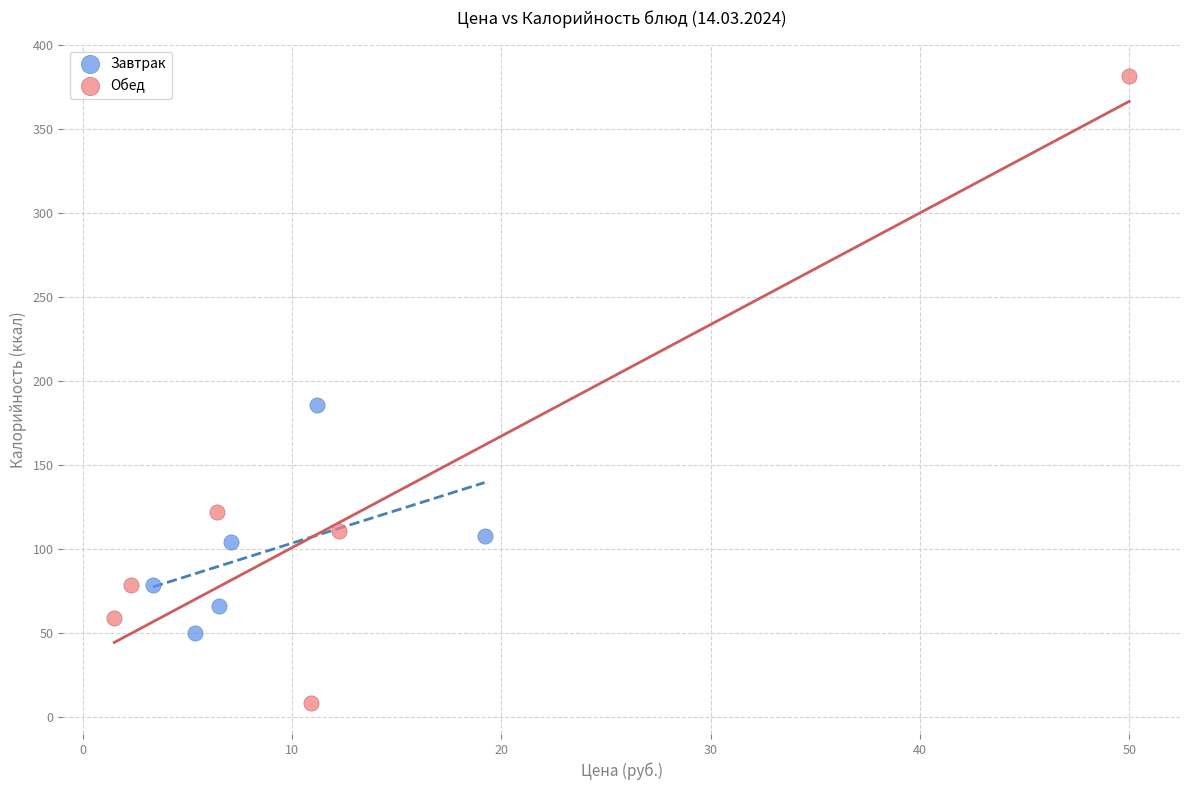

Which series reaches the minimum Y coordinate?

Обед